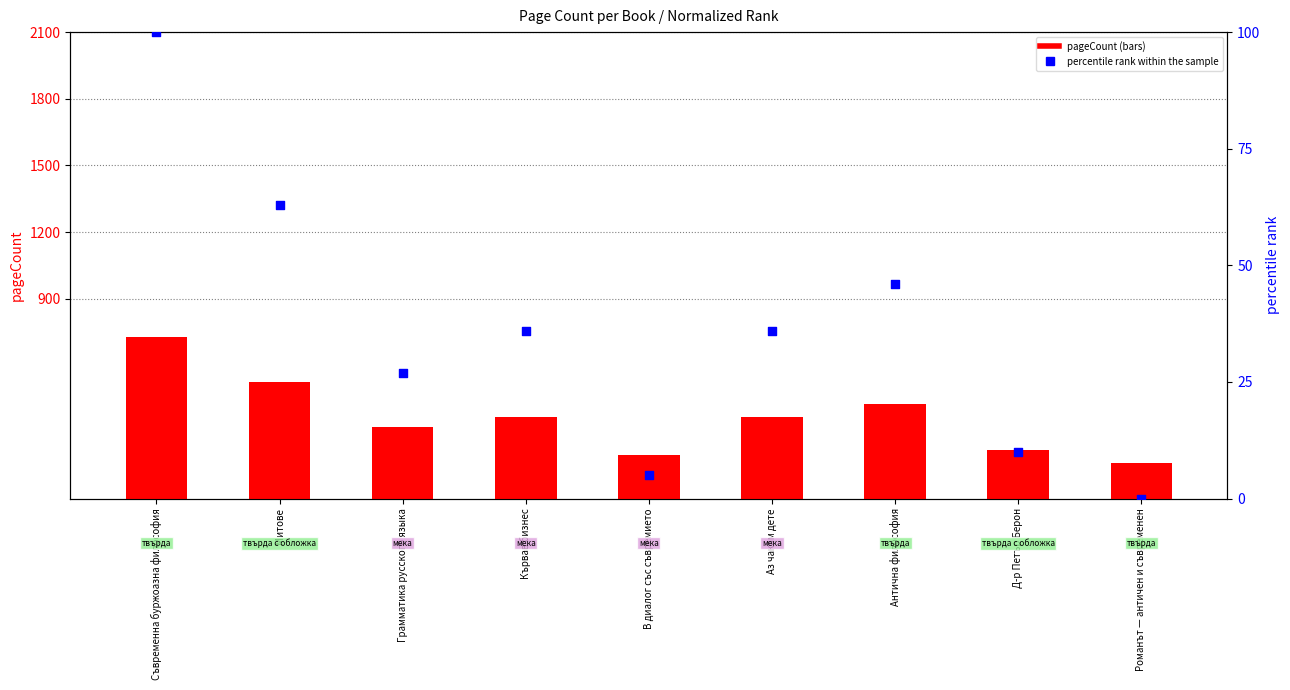

Is the value of percentile rank within the sample at Грамматика русского языка greater than the value of pageCount at Романът — античен и съвременен?

No